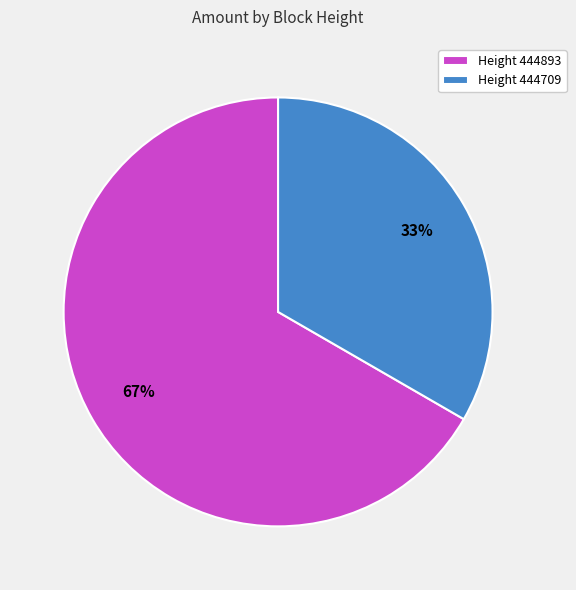

True or false: Height 444893 accounts for 74% of the total.

False